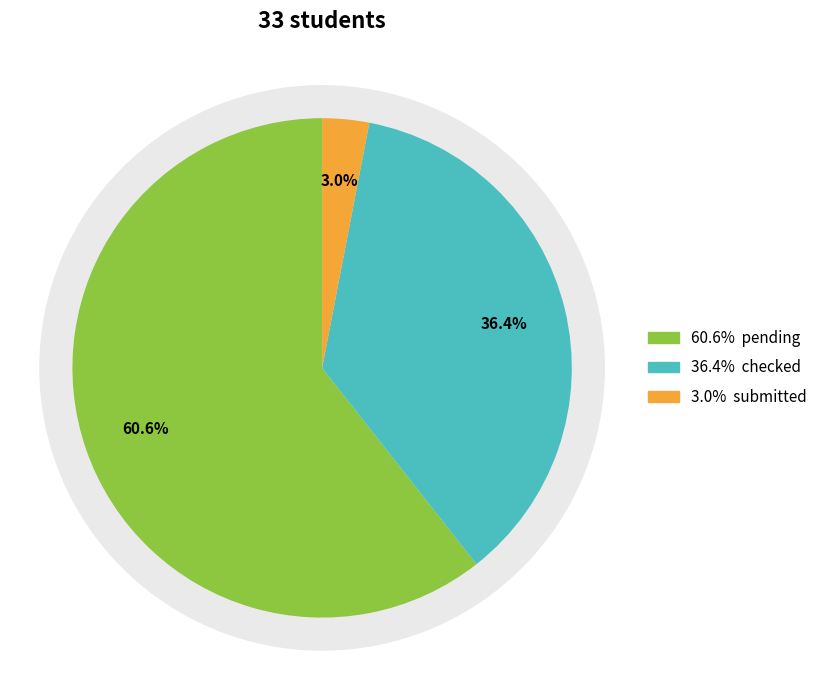

Count the number of slices in the pie.

3